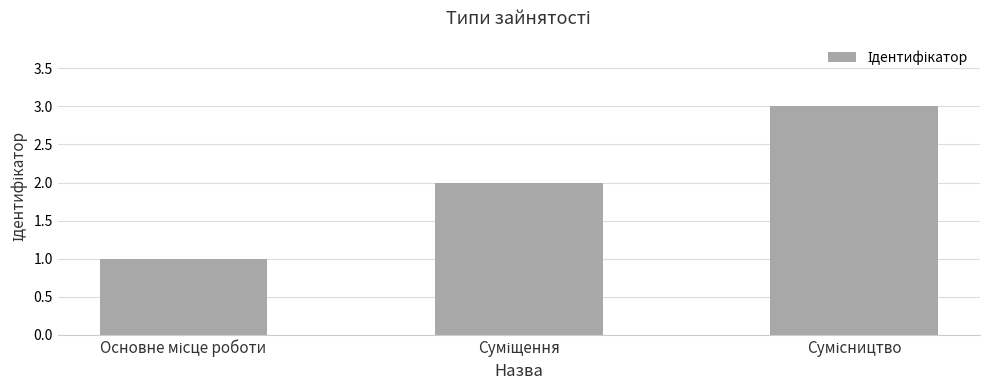

What is the greatest value displayed?

3